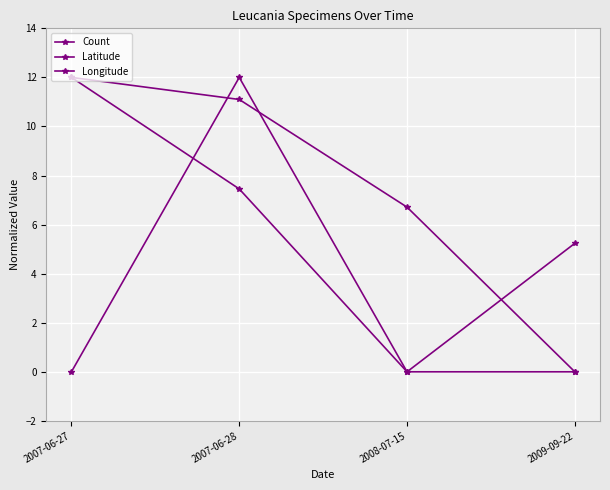

How many lines are shown in the chart?

3